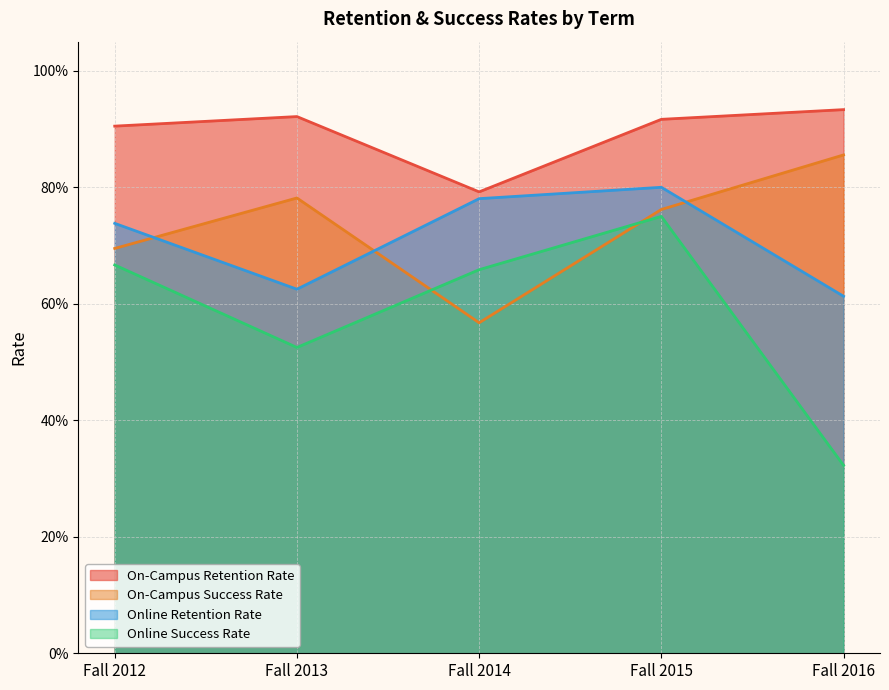

Reading left to right, extract all data points from this chart.

On-Campus Retention Rate: 0.9	0.9	0.8	0.9	0.9
On-Campus Success Rate: 0.7	0.8	0.6	0.8	0.9
Online Retention Rate: 0.7	0.6	0.8	0.8	0.6
Online Success Rate: 0.7	0.5	0.7	0.8	0.3